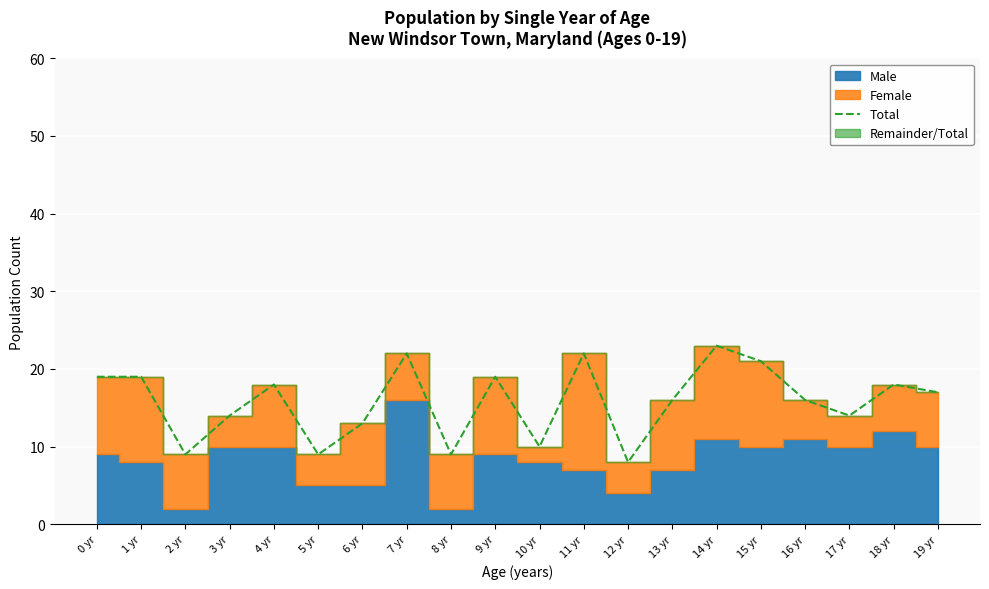

Reading left to right, what are all the values shown in this chart?

19	19	9	14	18	9	13	22	9	19	10	22	8	16	23	21	16	14	18	17